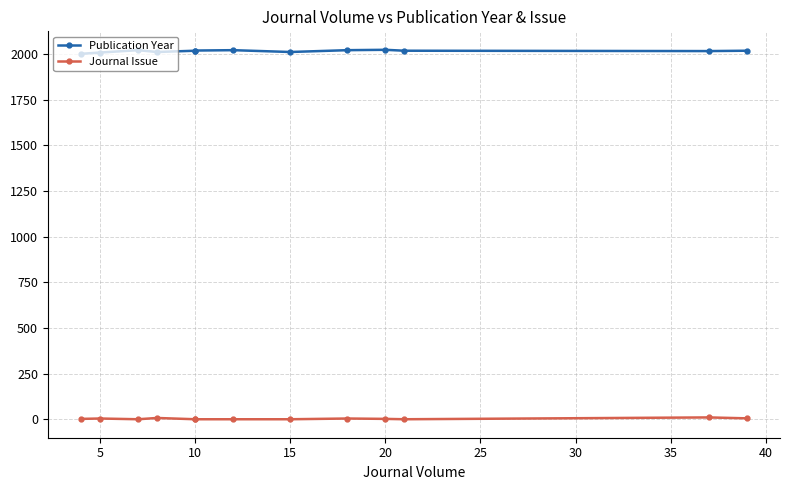

Which label corresponds to the smallest value in the chart?

10